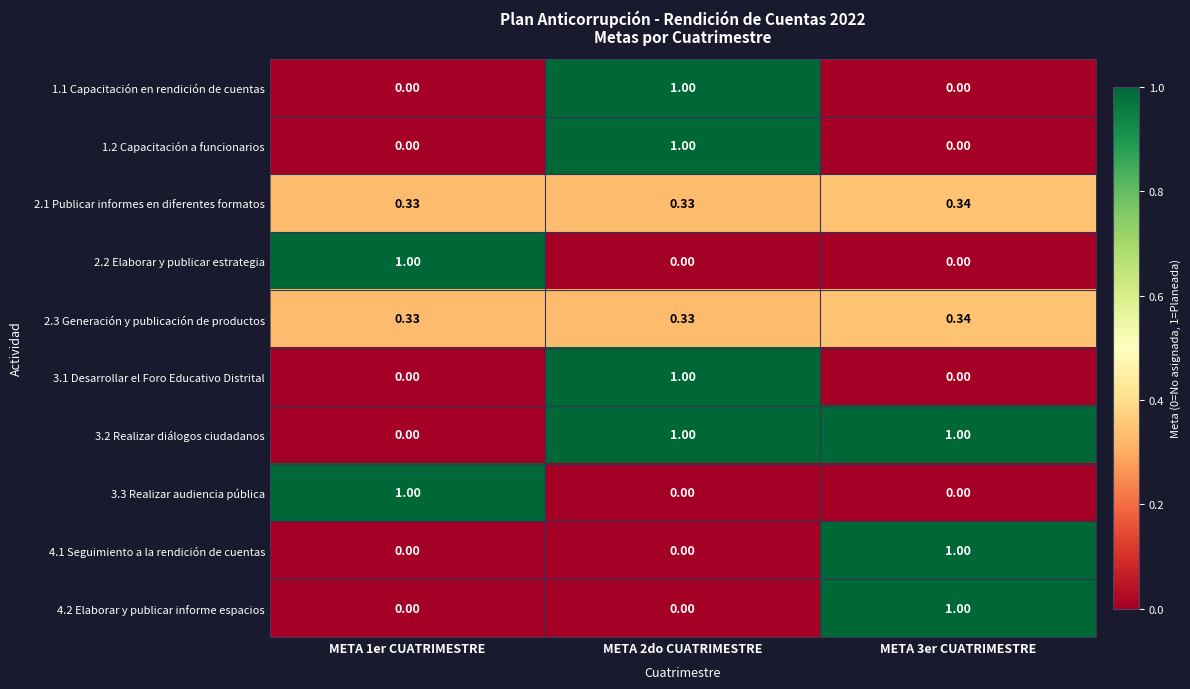

At how many categories does at least one series exceed 0?

3